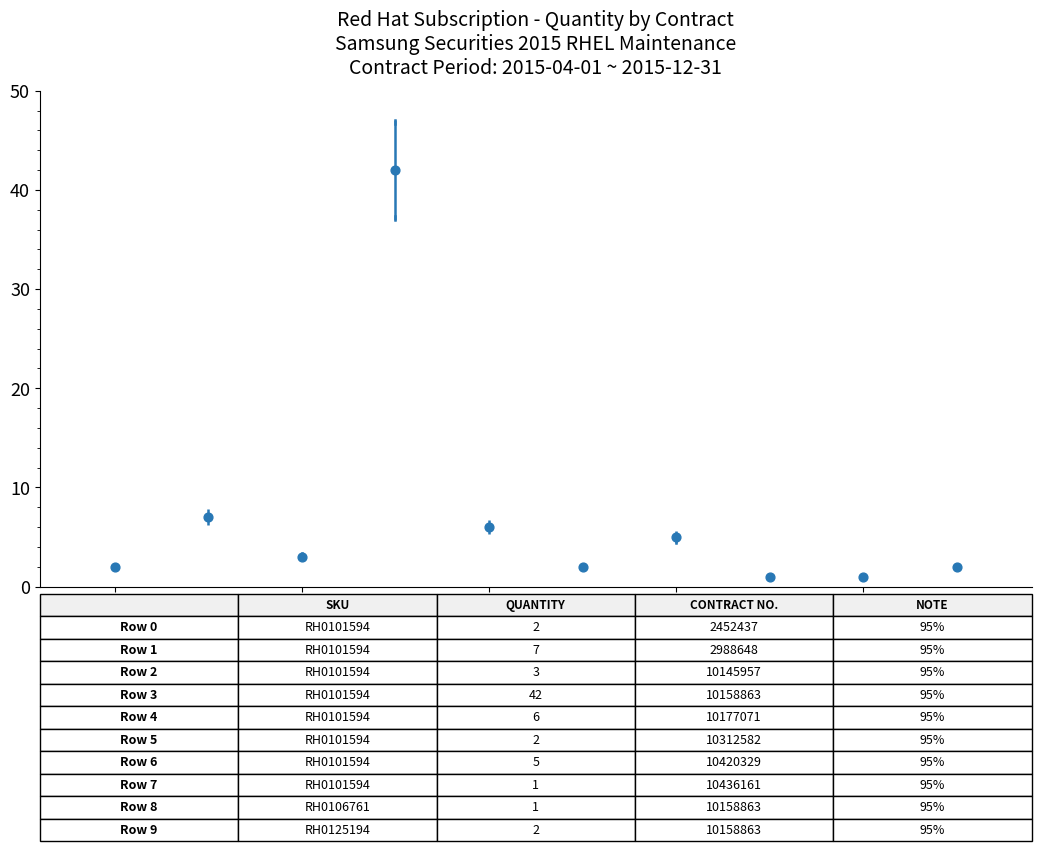

What Y value in the scatter plot is closest to 21?

7